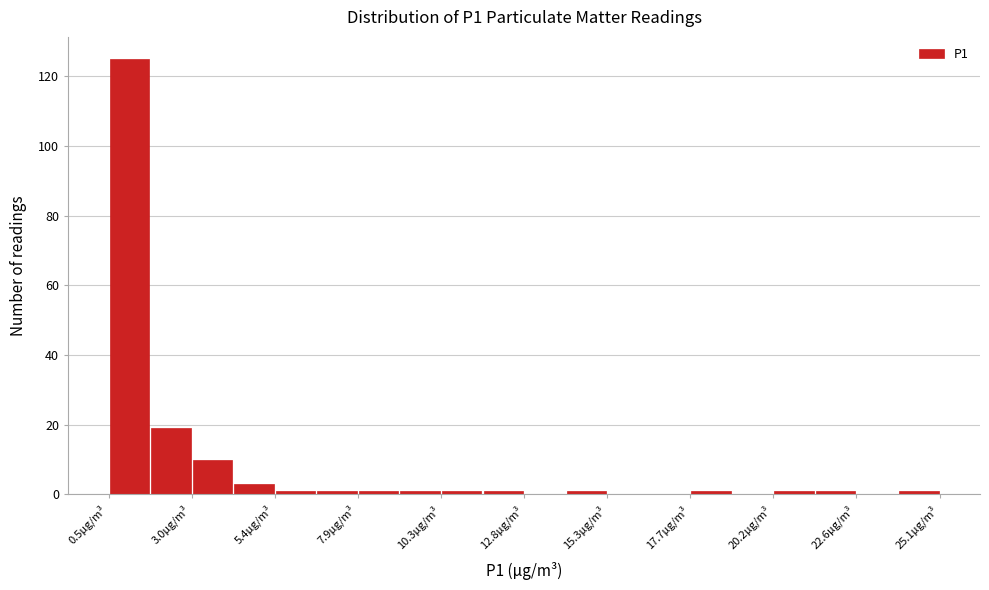

Read against the x-axis, roughly where is the centre of the tallest bar?

1.0